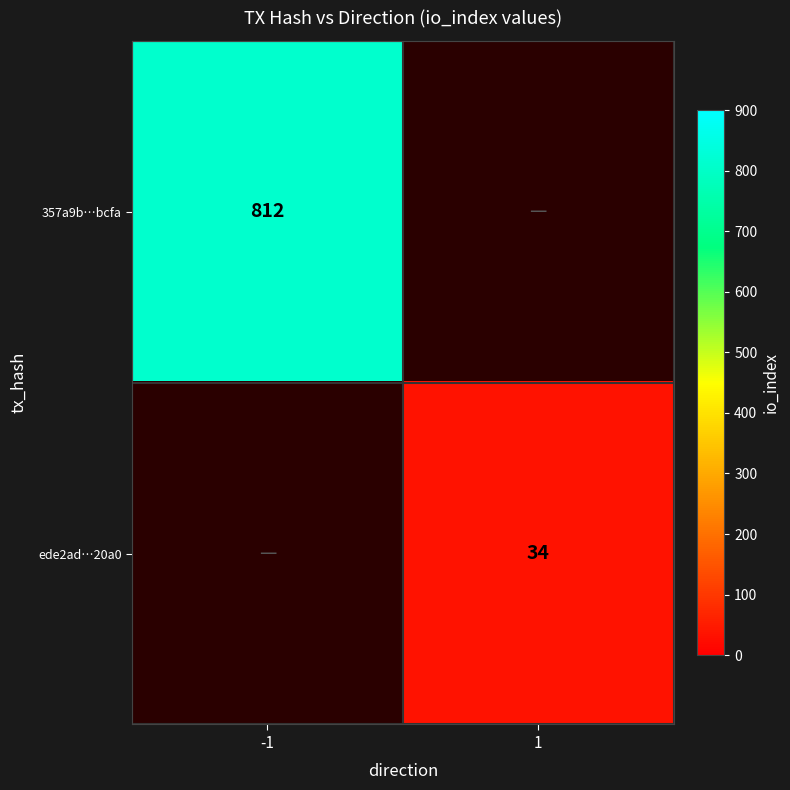

Is the value of ede2ad…20a0 at -1 greater than the value of 357a9b…bcfa at -1?

No